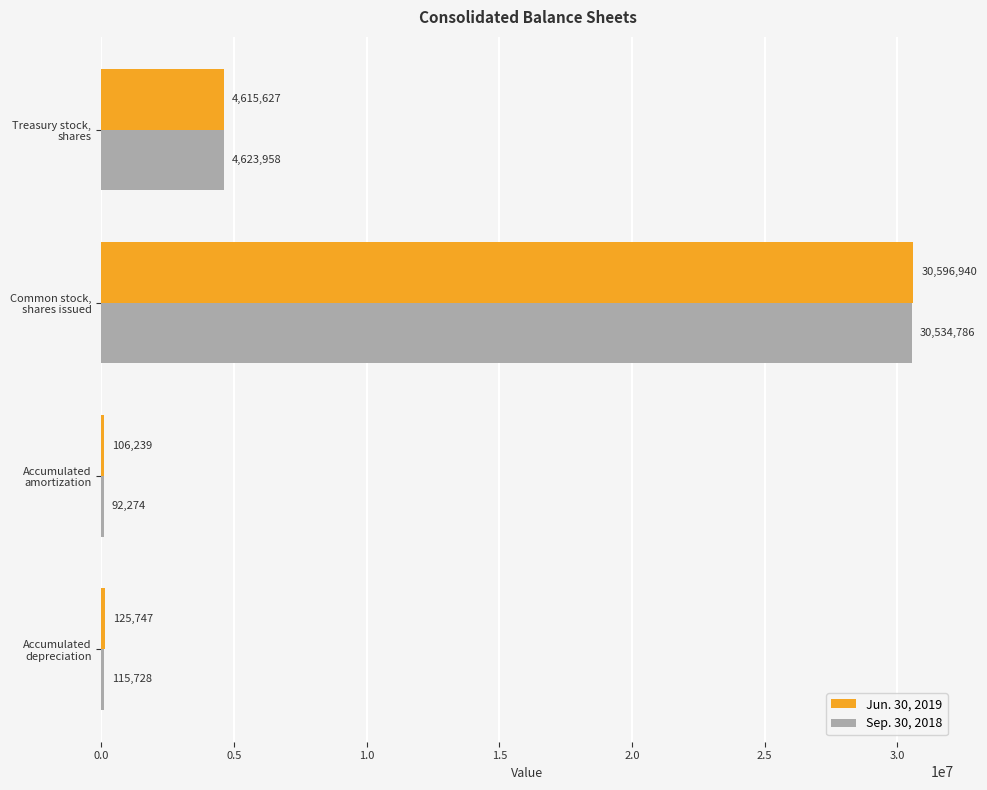

What is the highest value of the Sep. 30, 2018 series?

30534786